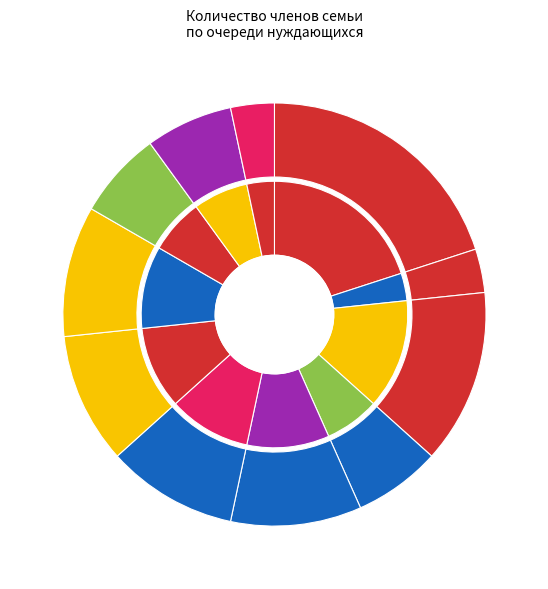

Approximately how many times larger is the value at Ужова Вера Ивановна compared to Беляева Лариса Вячеславовна?

1.0